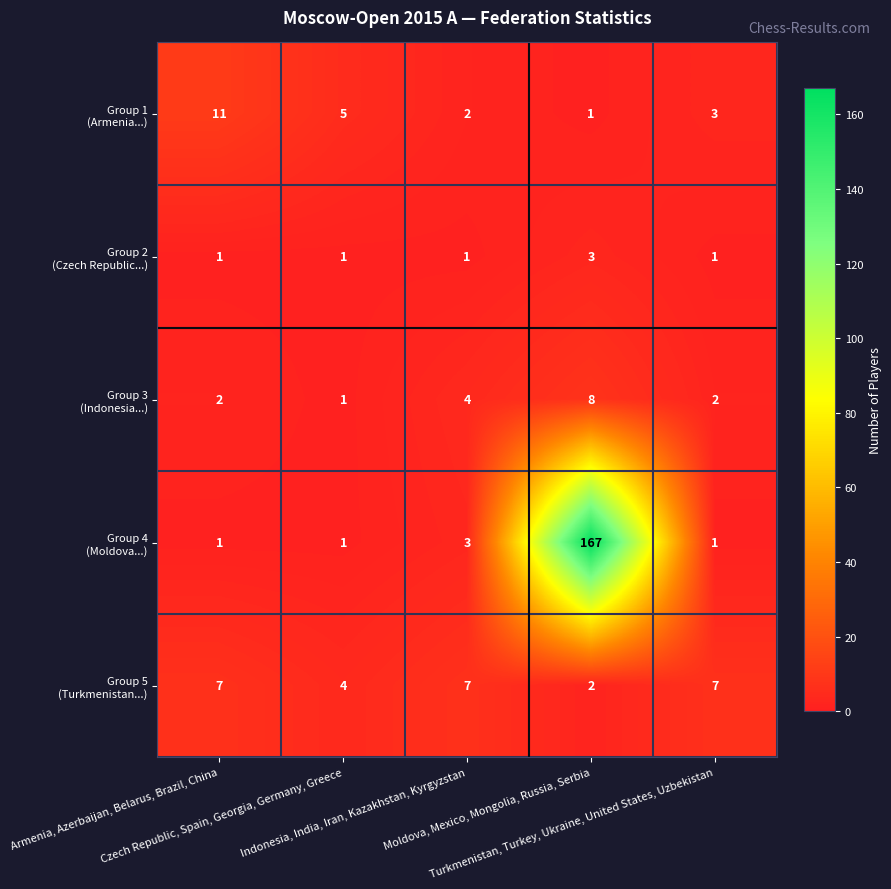

At which category is the sum across all series the highest?

Moldova, Mexico, Mongolia, Russia, Serbia